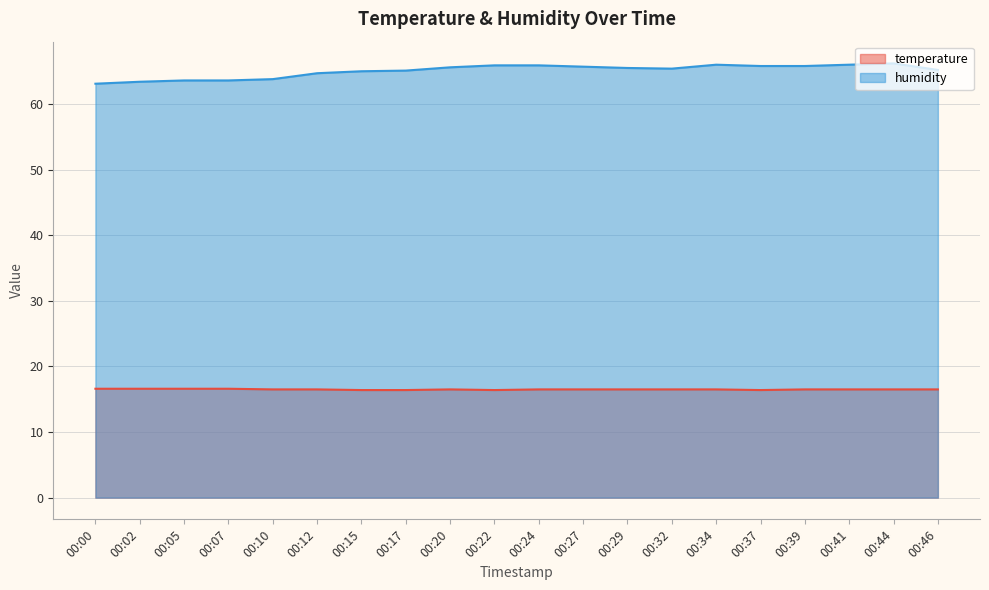

Rank the series at 00:20 from highest to lowest value.

humidity, temperature